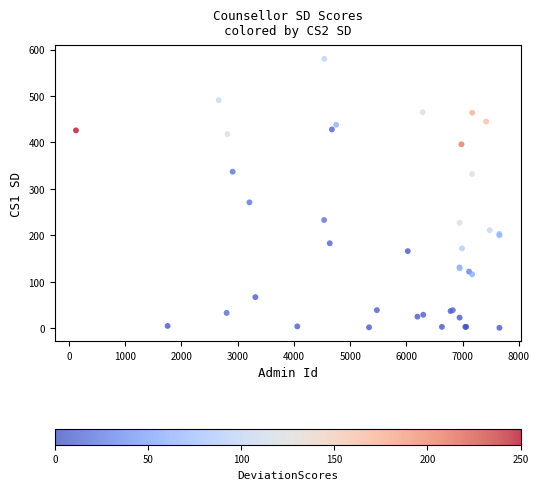

What Y value in the scatter plot is closest to 290?

271